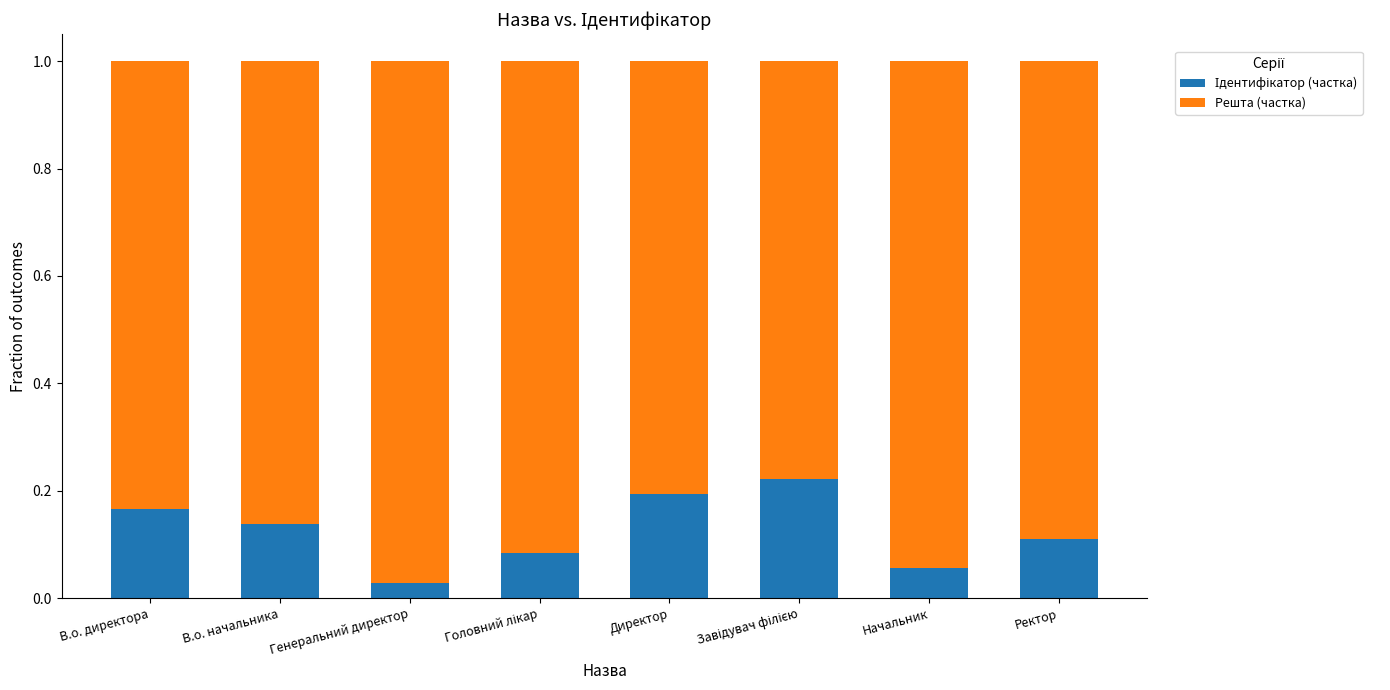

Are the bars grouped side by side (vs. stacked)?

No